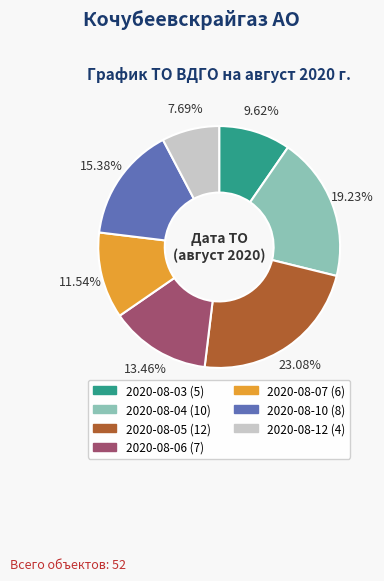

Is the sum of 2020-08-12 and 2020-08-03 greater than half?

No